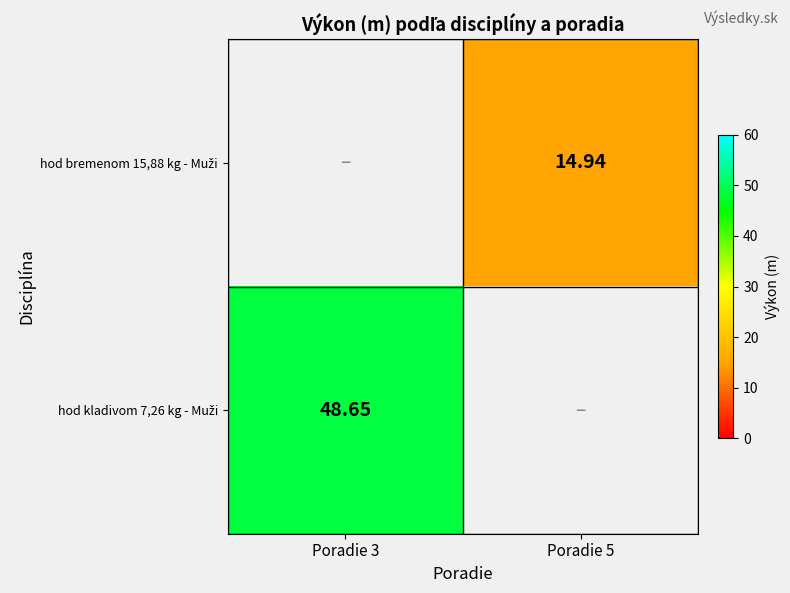

Where does the hod bremenom 15,88 kg - Muži series first go above 14?

Poradie 5